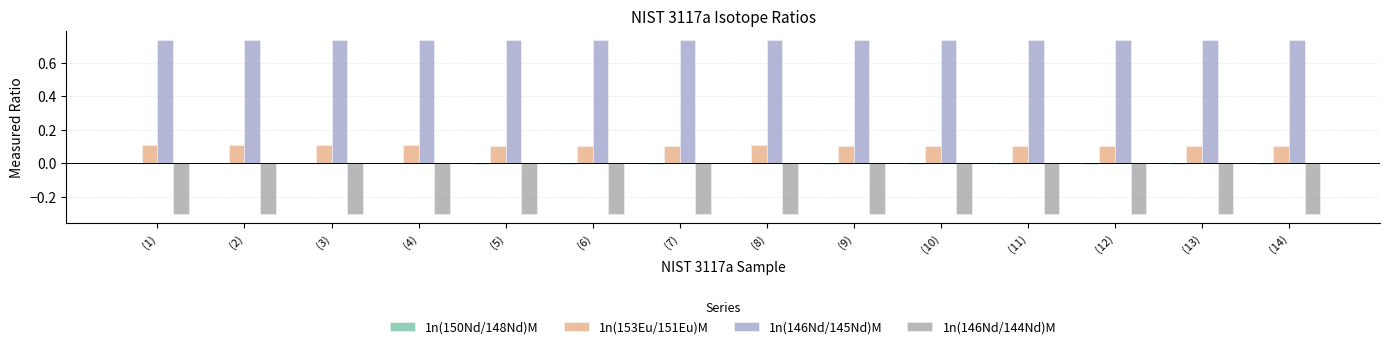

The 1n(153Eu/151Eu)M series shows 0.1 at (2). True or false?

True